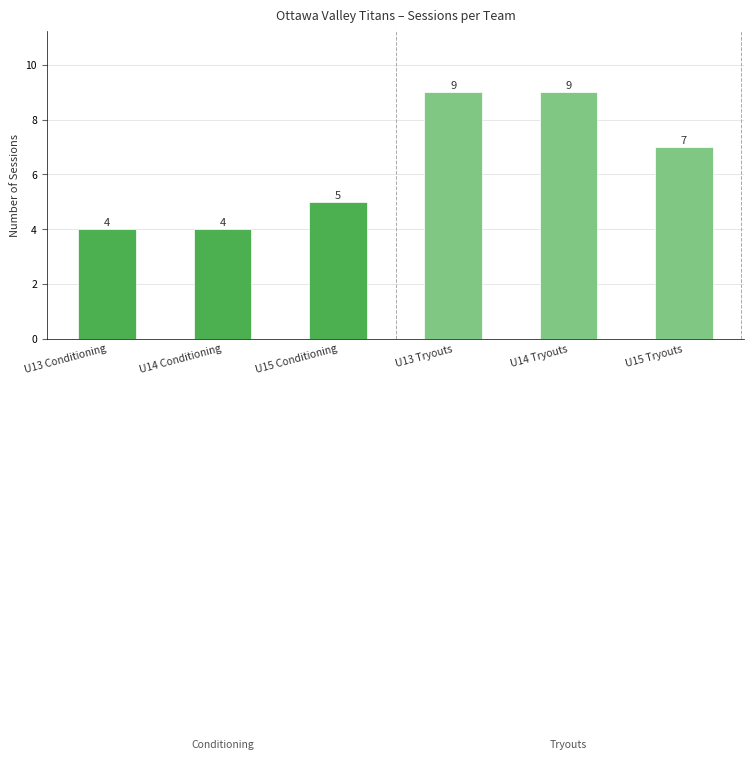

Which has a higher value, U13 Tryouts or U13 Conditioning?

U13 Tryouts